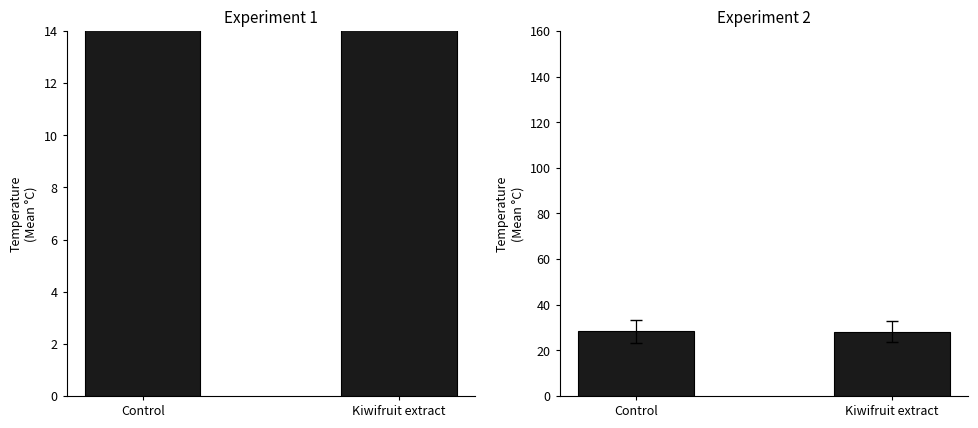

What is the label of the 1st bar from the right?

Kiwifruit extract